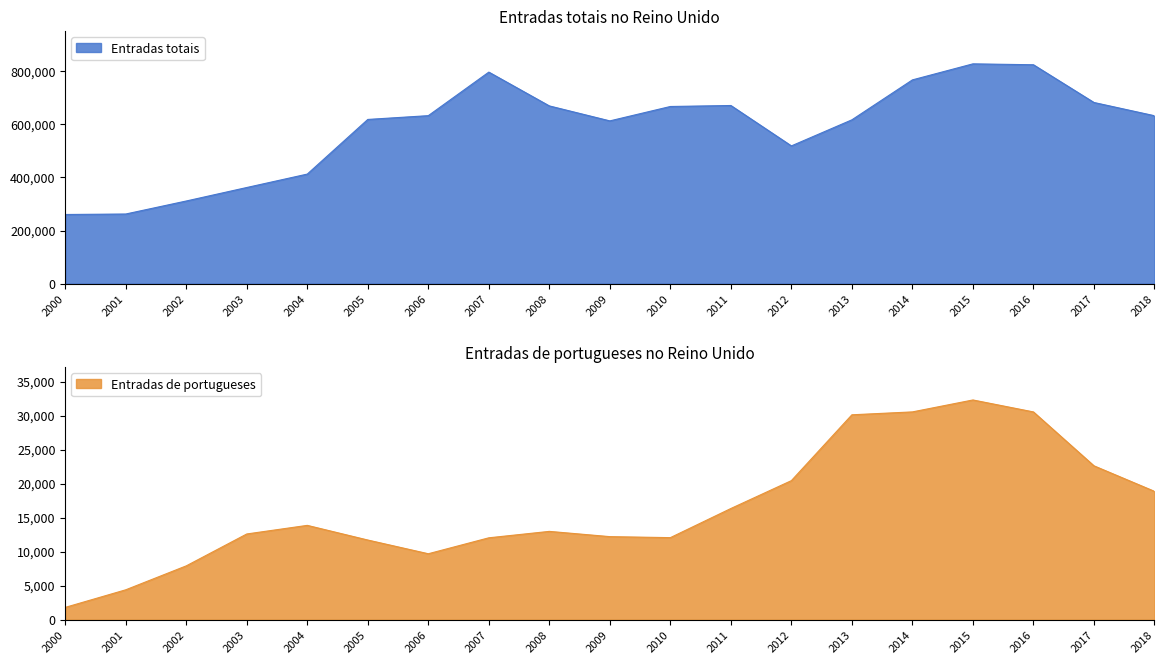

Rank the categories by Entradas totais value from highest to lowest.

2015, 2016, 2007, 2014, 2017, 2011, 2008, 2010, 2006, 2018, 2005, 2013, 2009, 2012, 2004, 2003, 2002, 2001, 2000